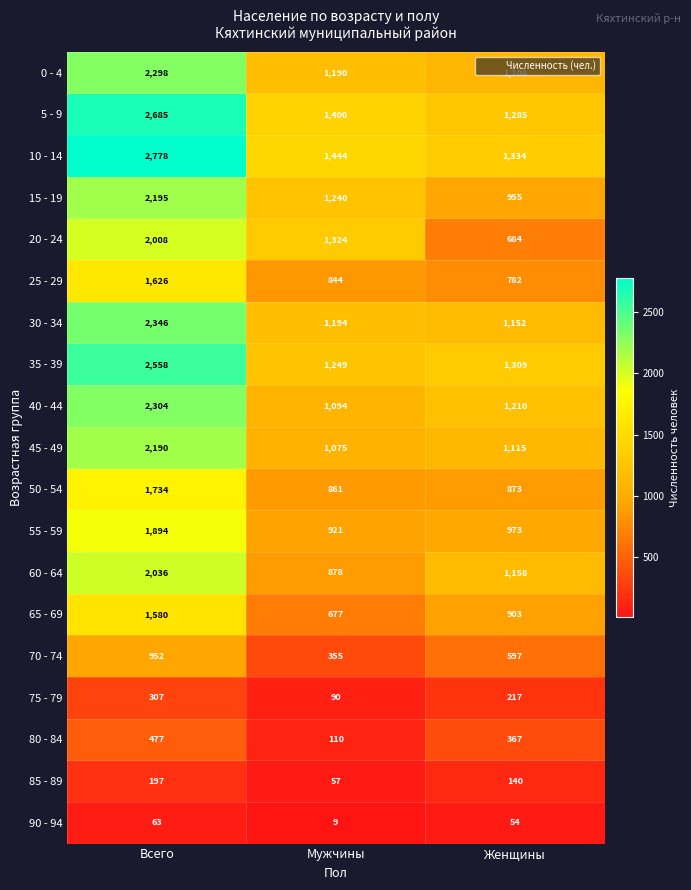

Is it true that 75 - 79 equals 217 at Женщины?

True